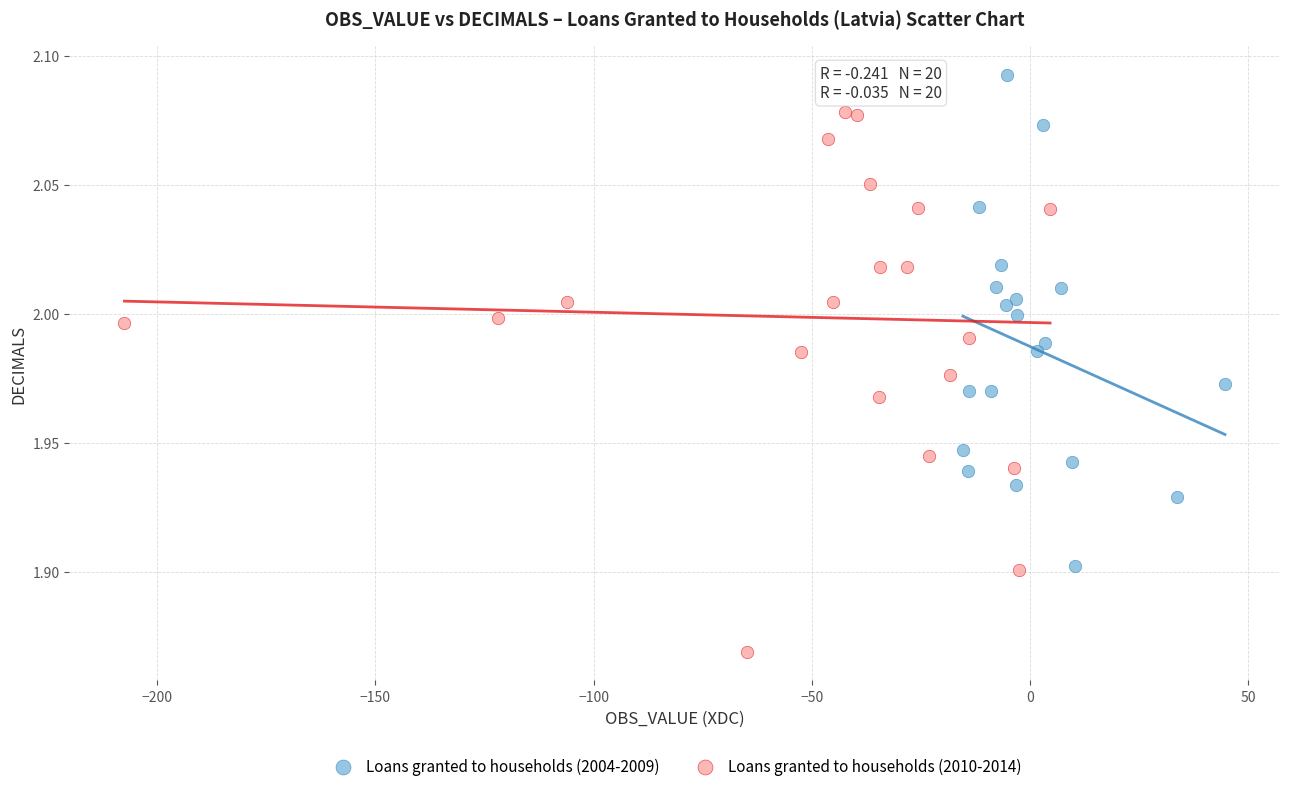

Which series contains the highest Y value?

Loans granted to households (2004-2009)